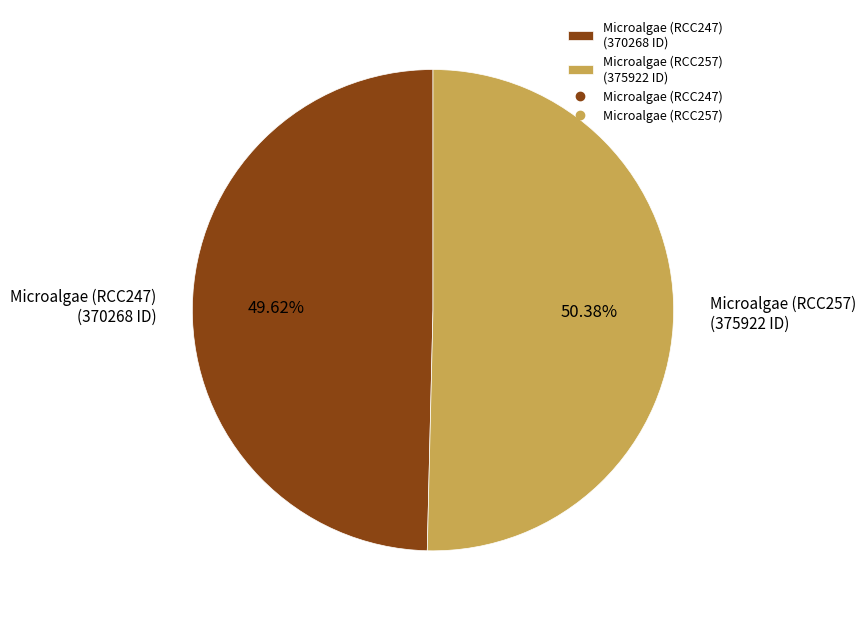

How many slices are in this pie chart?

2